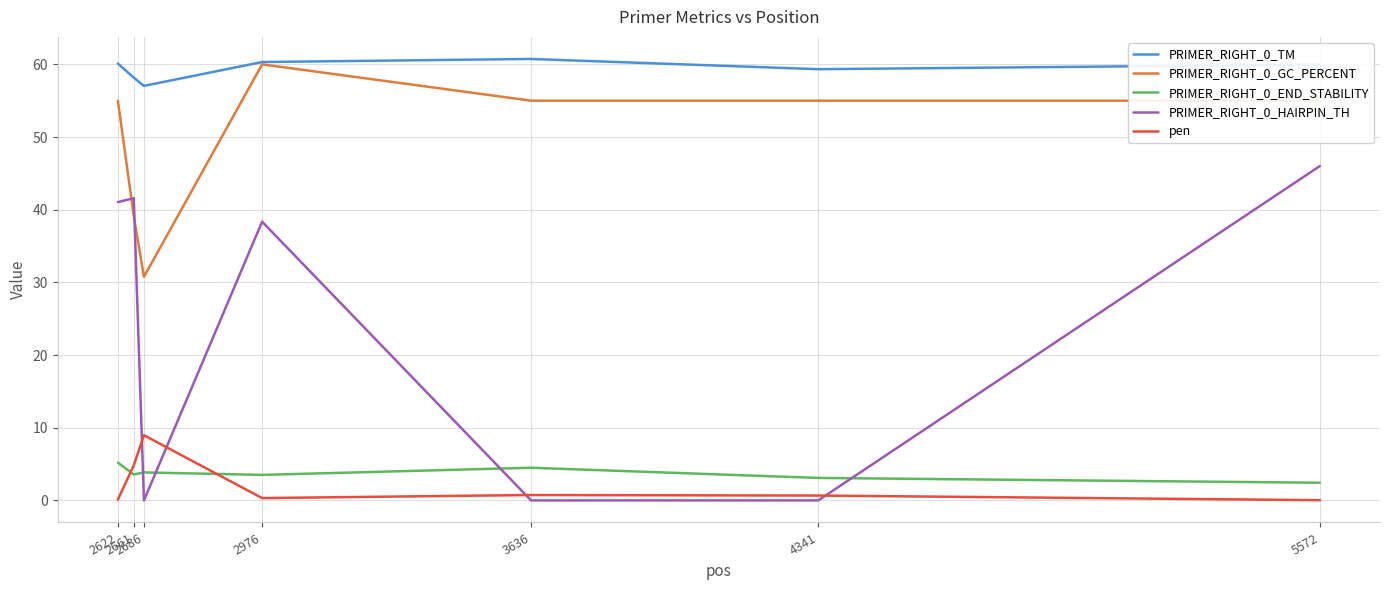

How many categories are shown in the chart?

7